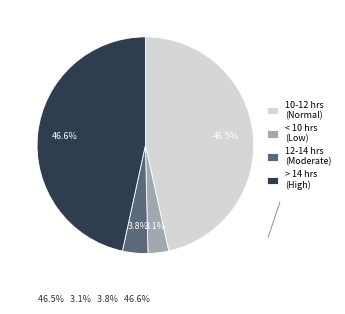

What percentage is NOT represented by 12-14 hrs (Moderate)?

96.2%